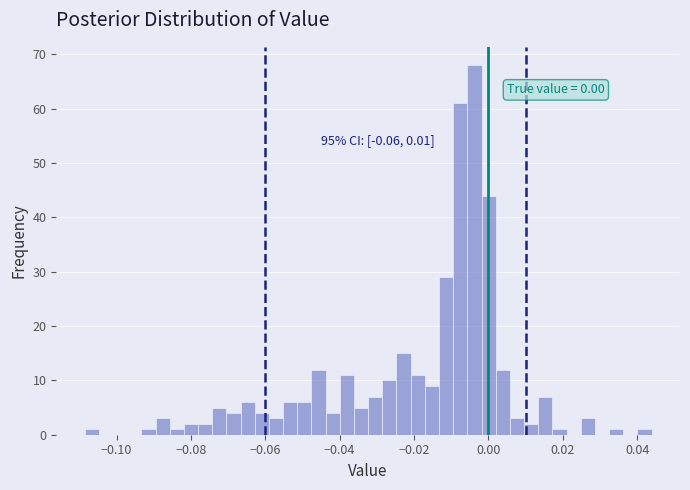

Read against the x-axis, roughly where is the centre of the tallest bar?

-0.004